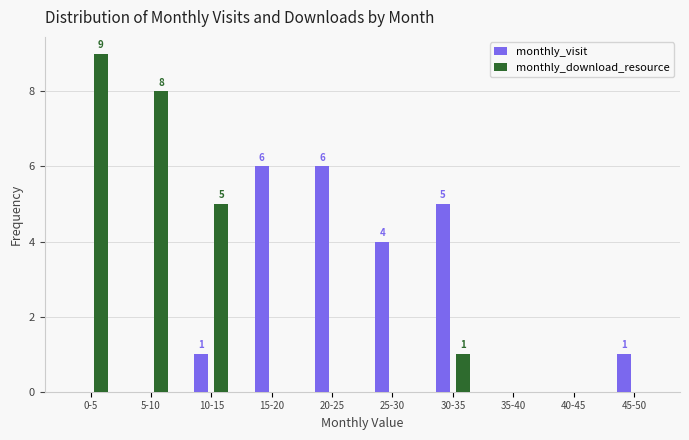

Reading left to right, list all the values displayed in this chart.

monthly_visit: 0-5=0	5-10=0	10-15=1	15-20=6	20-25=6	25-30=4	30-35=5	35-40=0	40-45=0	45-50=1
monthly_download_resource: 0-5=9	5-10=8	10-15=5	15-20=0	20-25=0	25-30=0	30-35=1	35-40=0	40-45=0	45-50=0